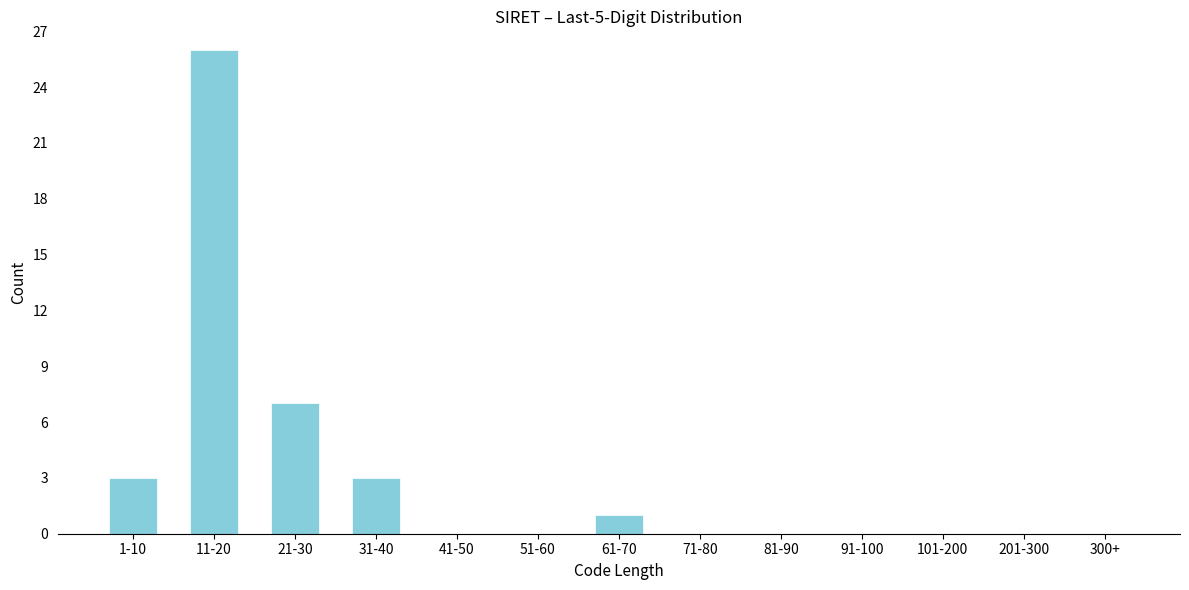

Reading left to right, what are all the values shown in this chart?

1-10=3	11-20=26	21-30=7	31-40=3	41-50=0	51-60=0	61-70=1	71-80=0	81-90=0	91-100=0	101-200=0	201-300=0	300+=0